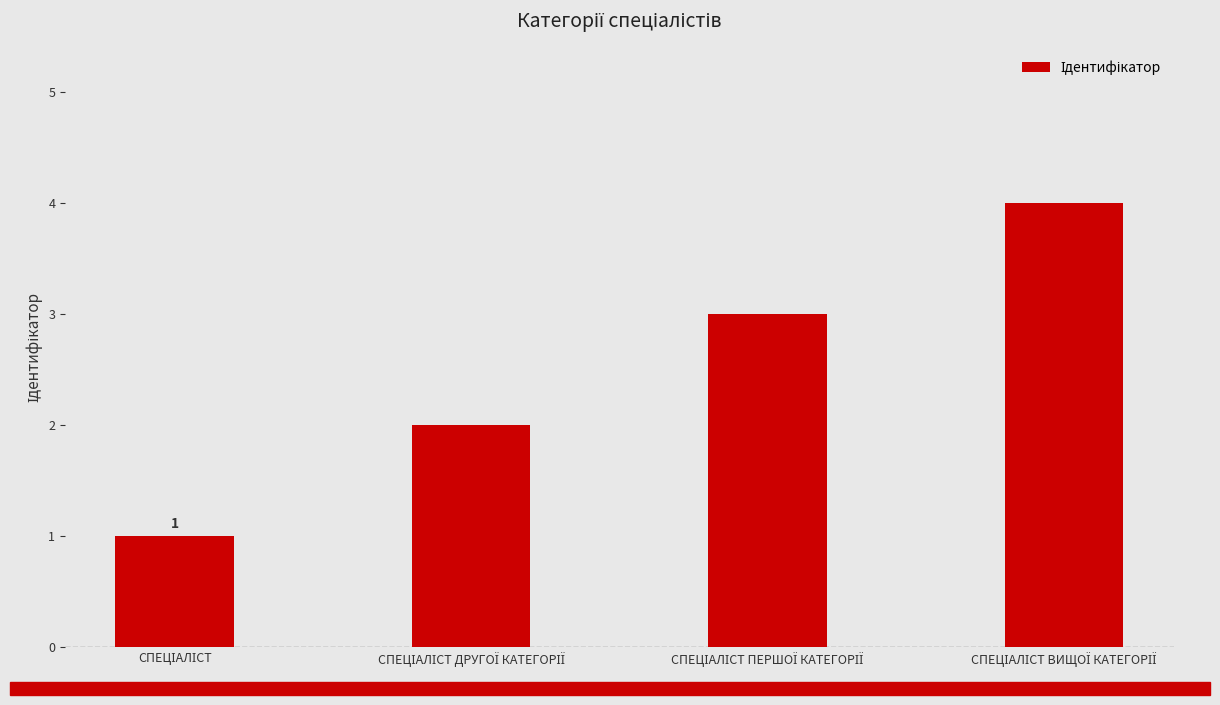

What is the greatest value displayed?

4